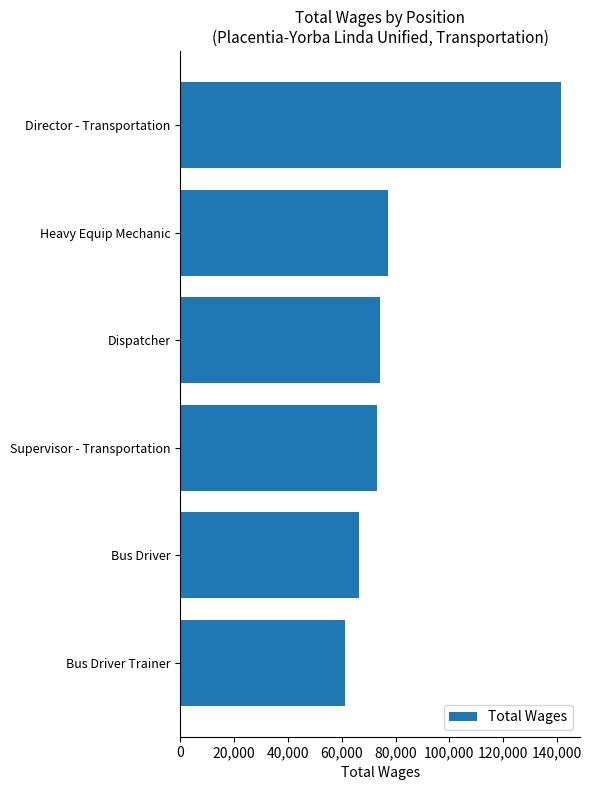

Reading top to bottom, list all the values displayed in this chart.

Director - Transportation=141504.0	Heavy Equip Mechanic=77091.7	Dispatcher=74144.0	Supervisor - Transportation=73141.0	Bus Driver=66524.4	Bus Driver Trainer=61321.0